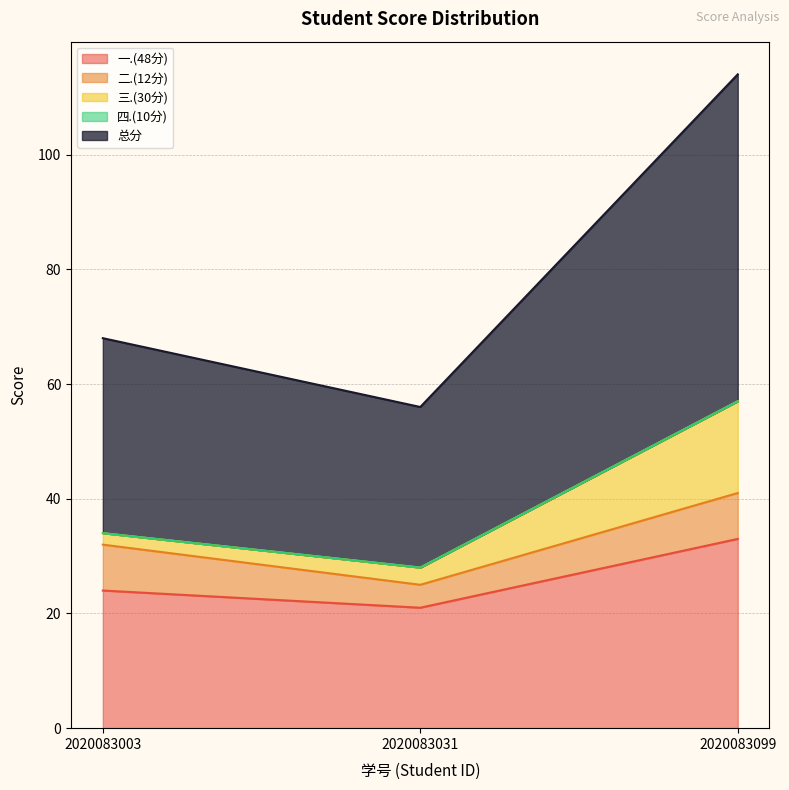

Between 2020083099 and 2020083031, which is larger?

2020083099